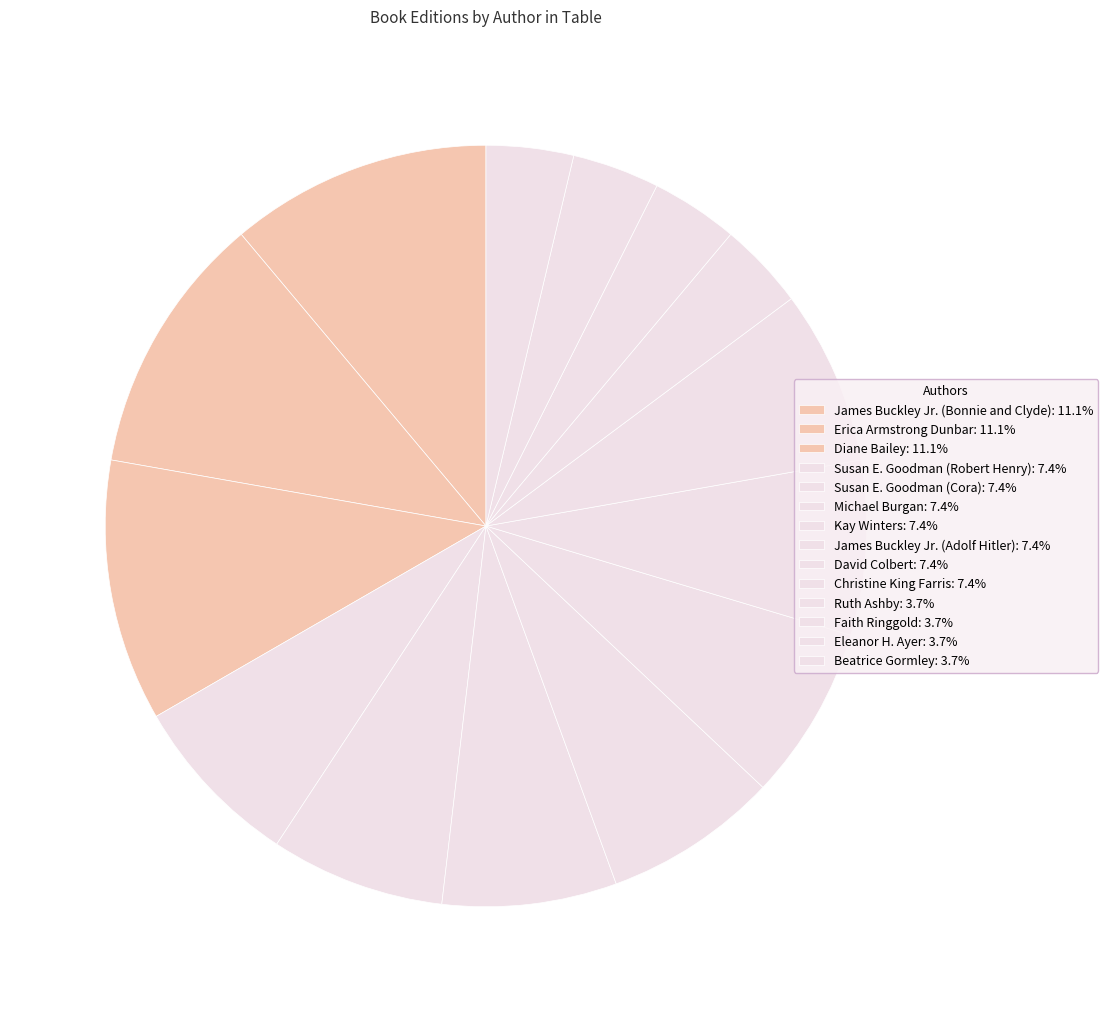

How many slices are in this pie chart?

14